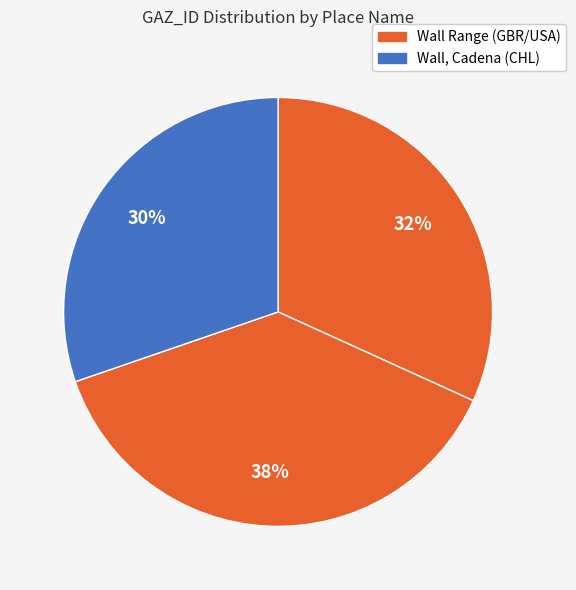

Count the number of slices in the pie.

3